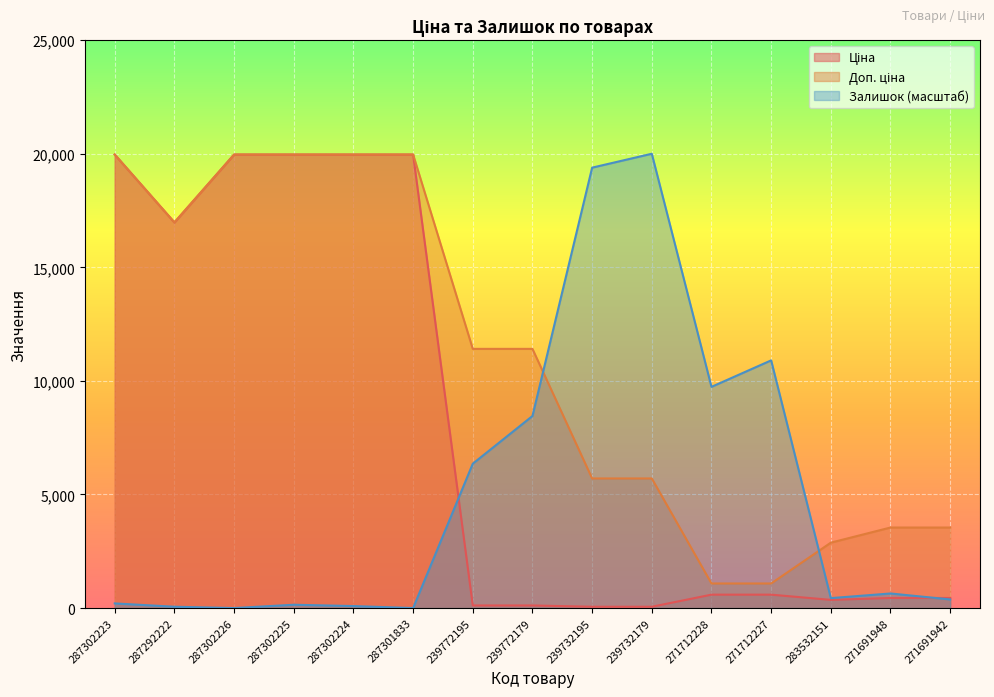

Rank the series by their maximum value, from highest to lowest.

Залишок, Ціна, Доп. ціна